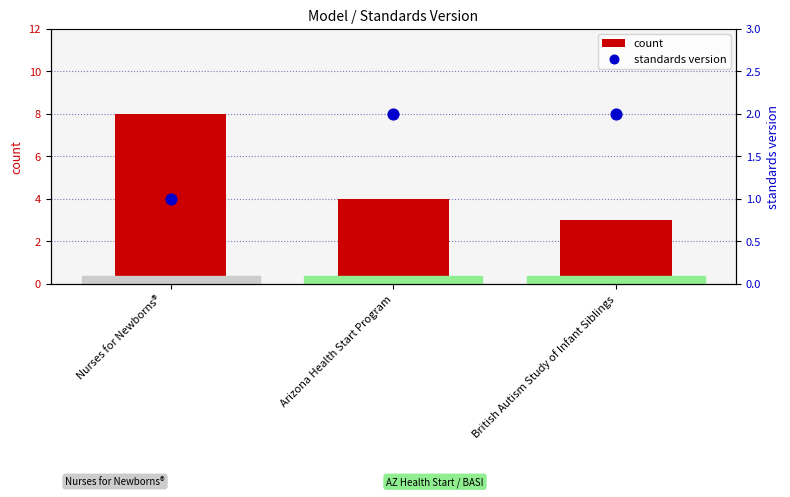

At which category is the sum across all series the highest?

Nurses for Newborns®
